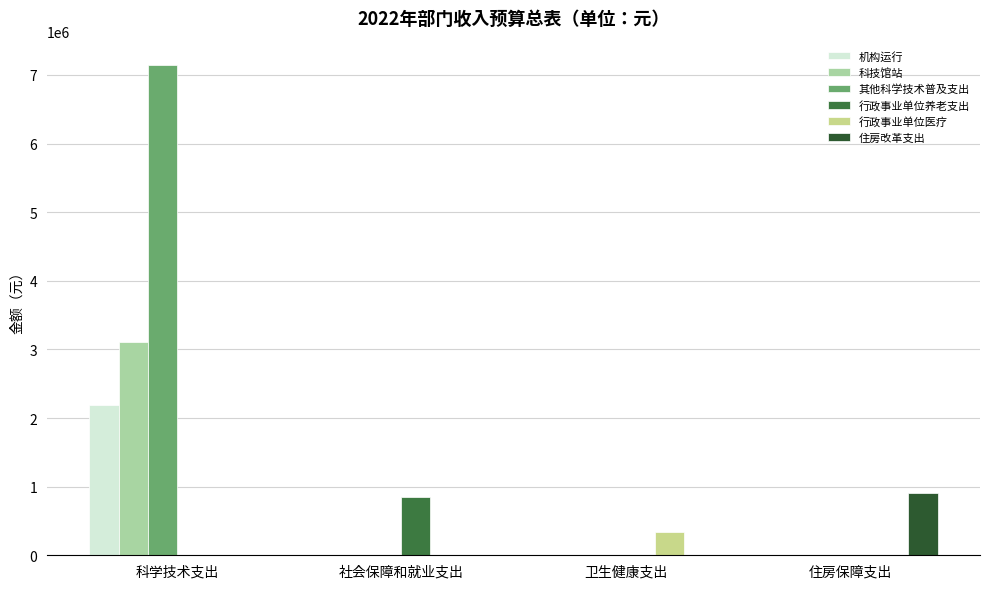

Reading left to right, list all the values displayed in this chart.

机构运行: 2182700	0	0	0
科技馆站: 3113600	0	0	0
其他科学技术普及支出: 7142200	0	0	0
行政事业单位养老支出: 0	848300	0	0
行政事业单位医疗: 0	0	336000	0
住房改革支出: 0	0	0	910600